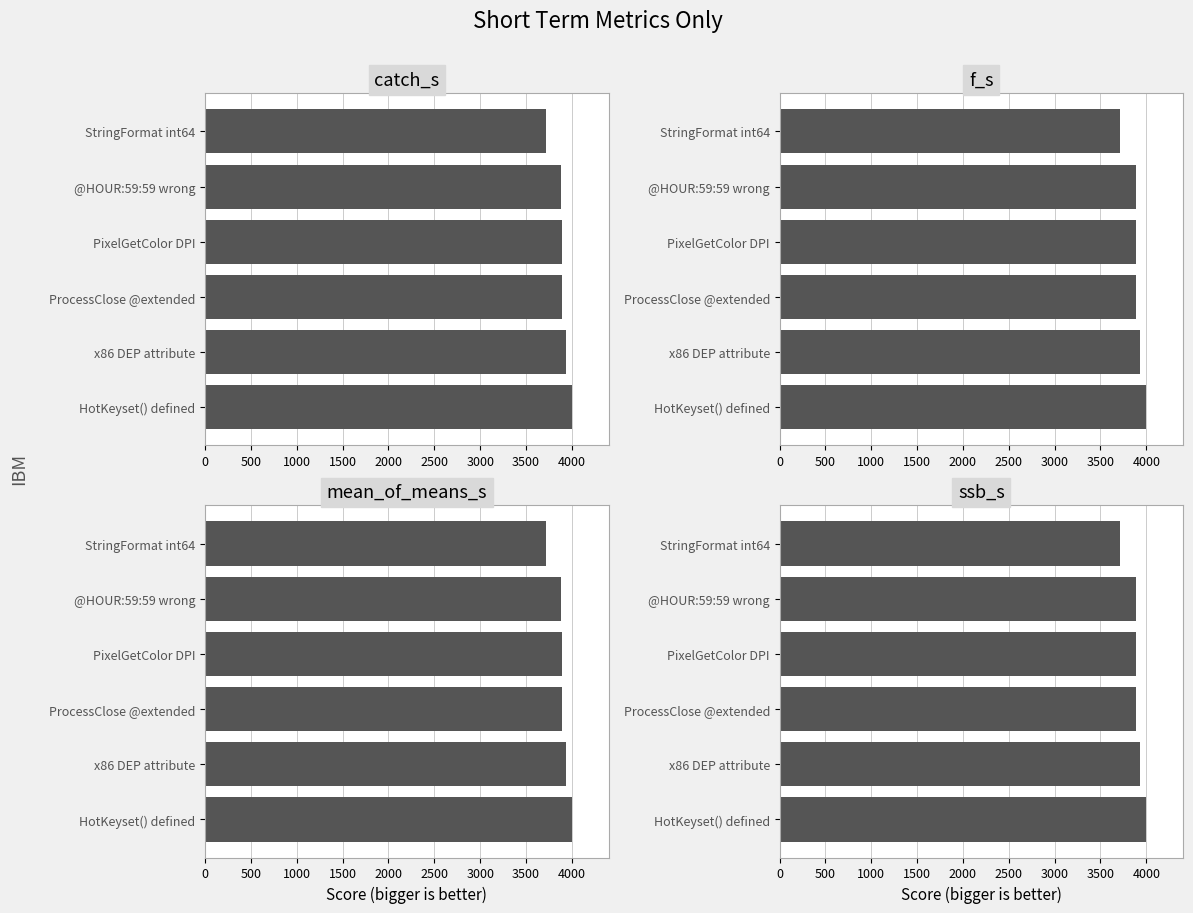

What is the value of the 2nd bar from the left?

3887